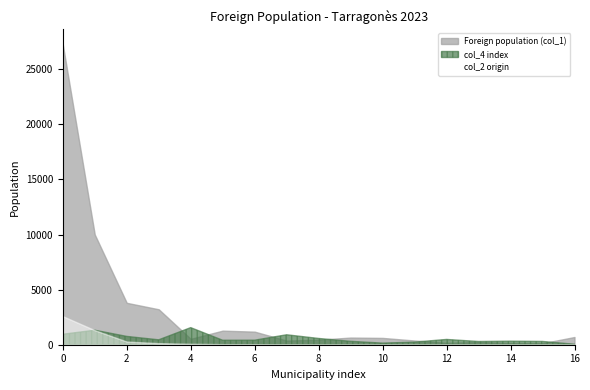

What is the greatest value displayed?

27257